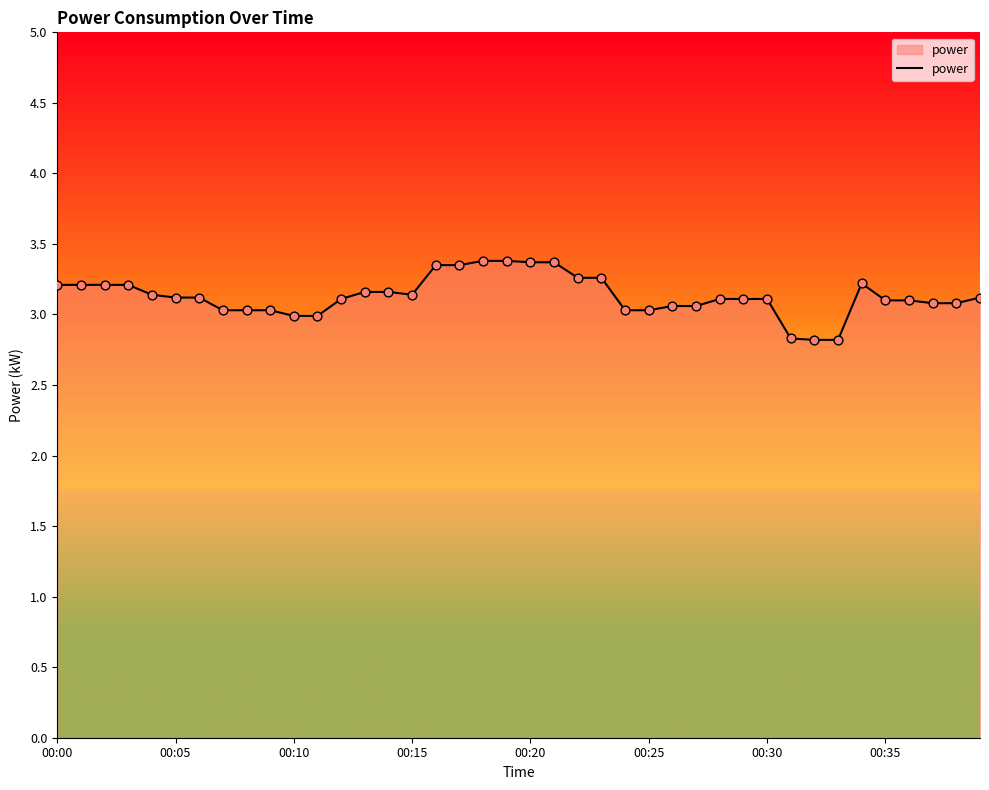

What is the difference between the maximum and minimum values?

0.6